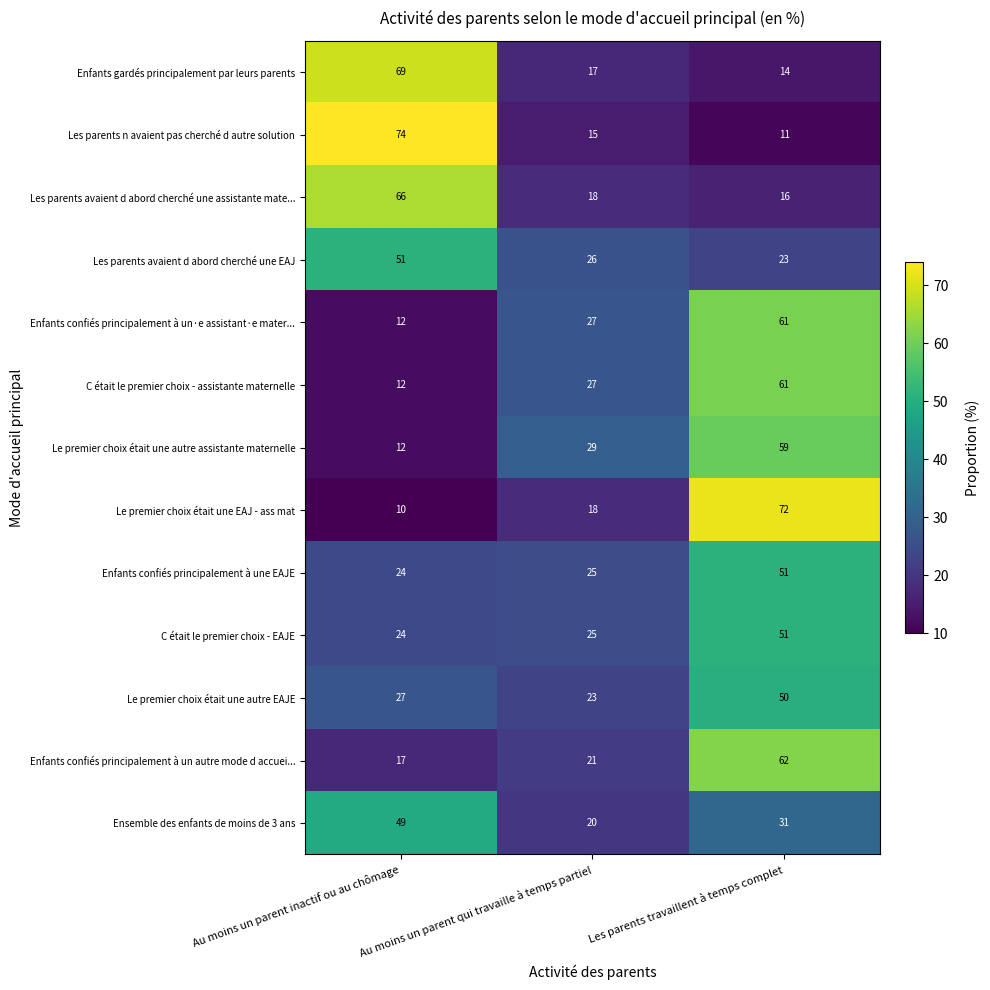

At which category is the sum across all series the highest?

Les parents travaillent à temps complet